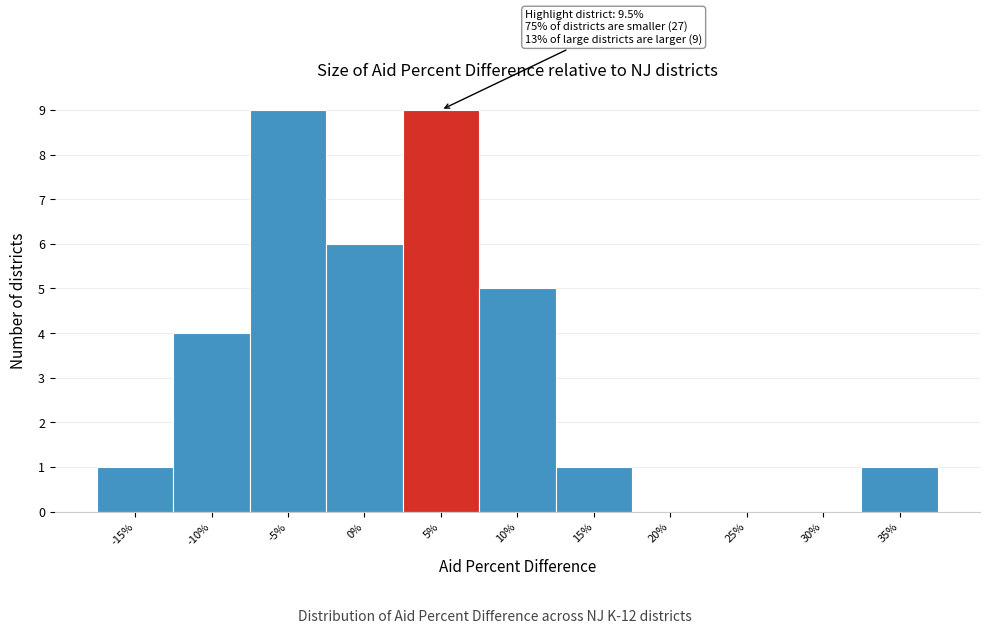

Reading left to right, list all the values displayed in this chart.

-15%=1	-10%=4	-5%=9	0%=6	5%=9	10%=5	15%=1	20%=0	25%=0	30%=0	35%=1